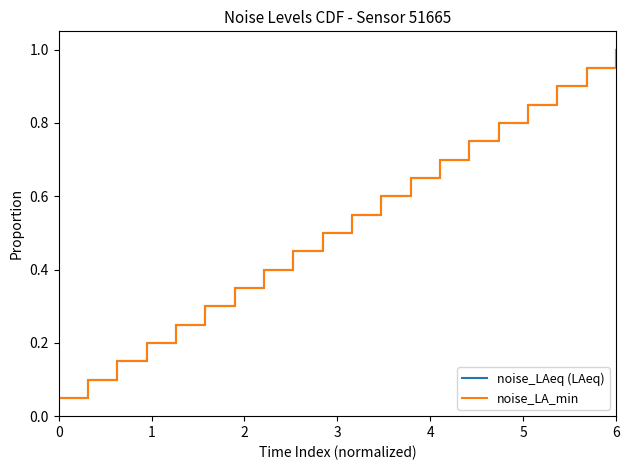

True or false: noise_LAeq (LAeq) has more than 1 interior local peaks.

False